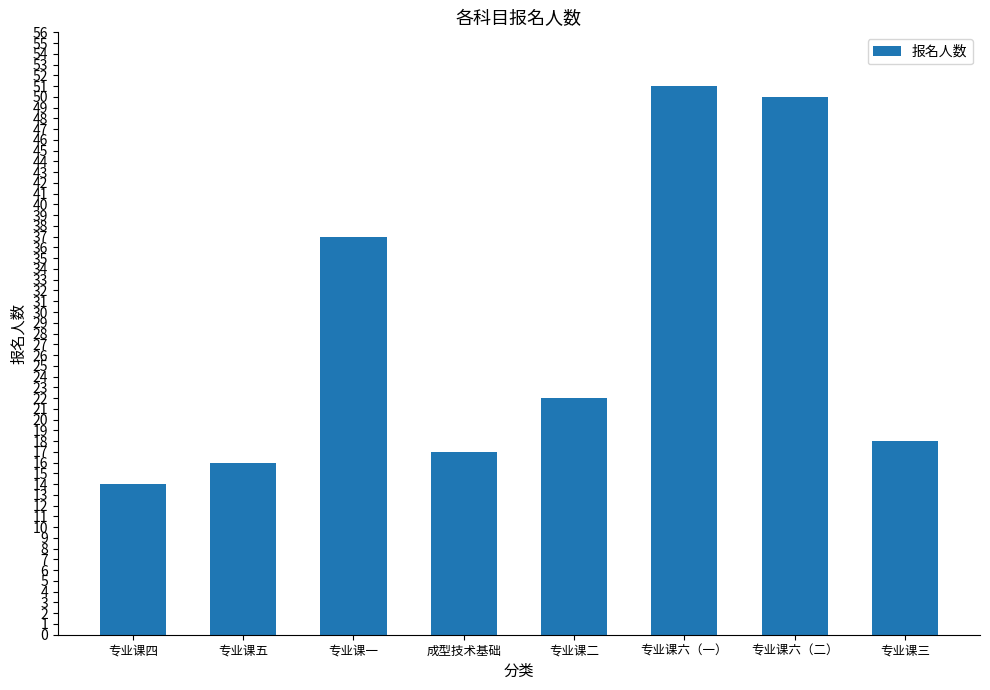

What is the difference between the second highest and minimum values?

36